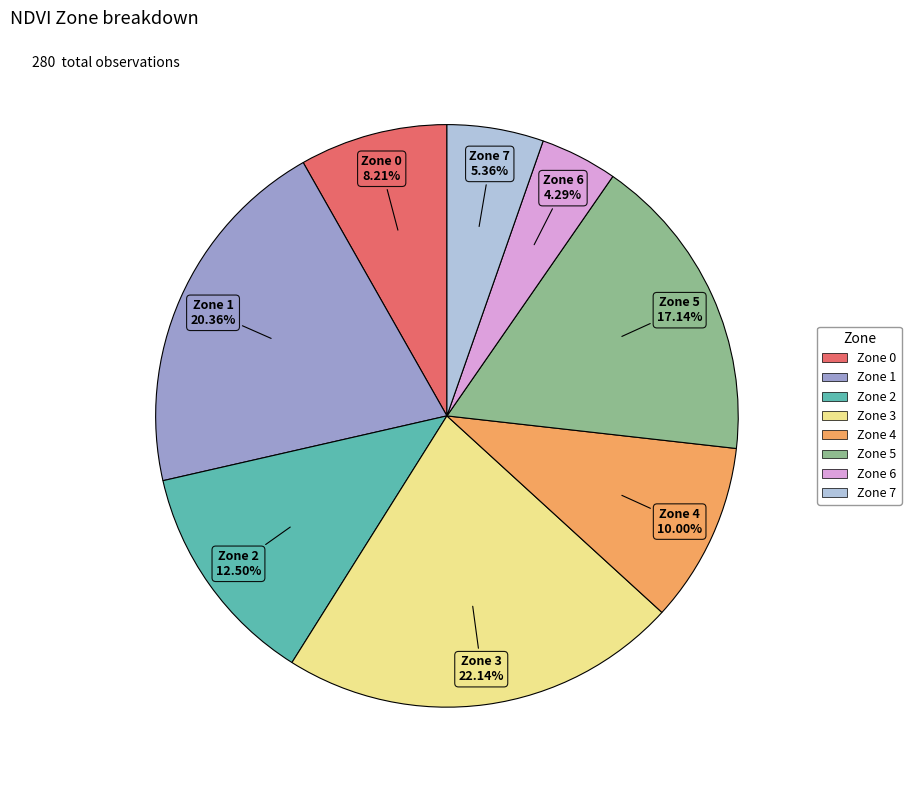

Which category has the biggest portion of the pie?

Zone 3